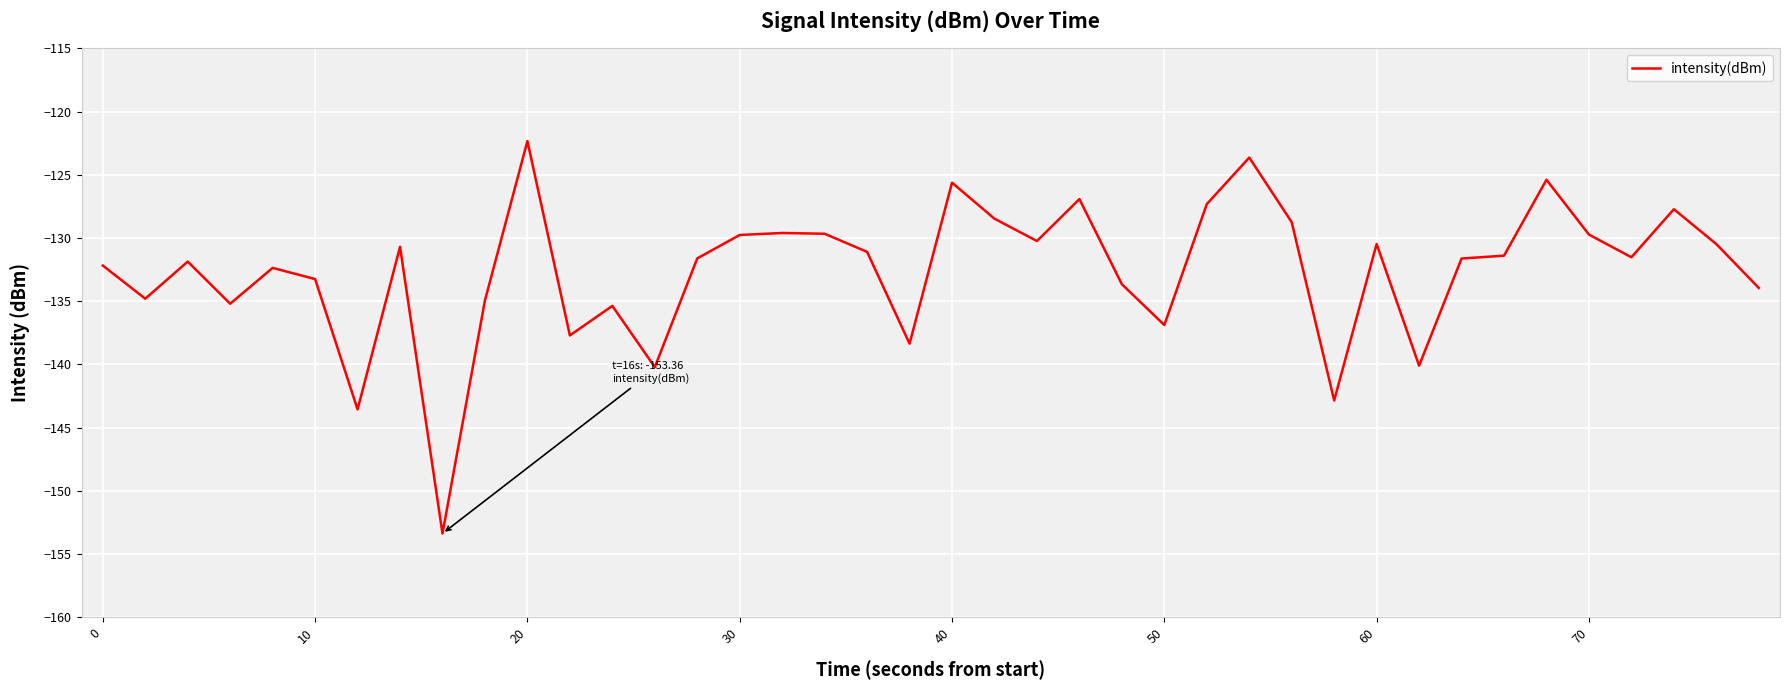

What is the difference between the maximum and minimum values?

31.0